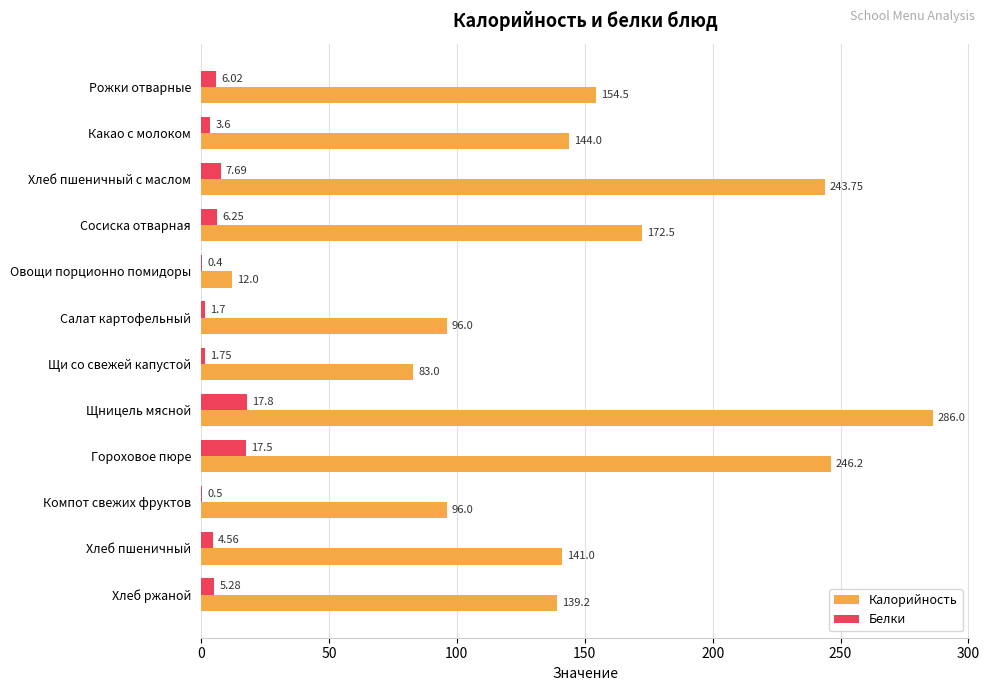

Which series changed the most between Салат картофельный and Гороховое пюре?

Калорийность